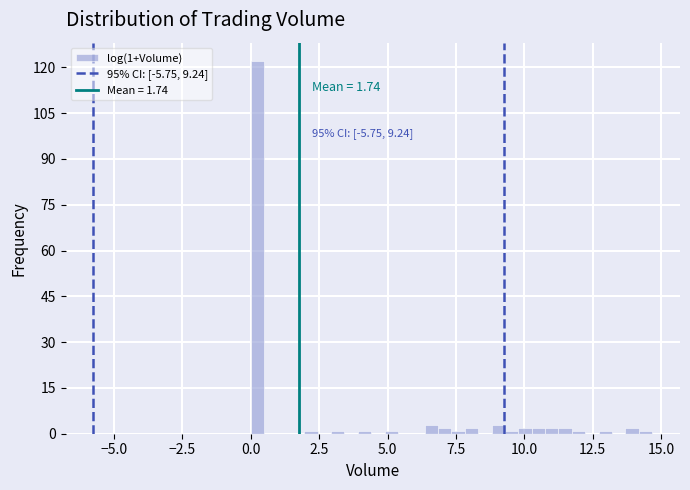

Around what value on the x-axis is the tallest bar? Give the approximate position of its centre, as read against the axis.

0.0